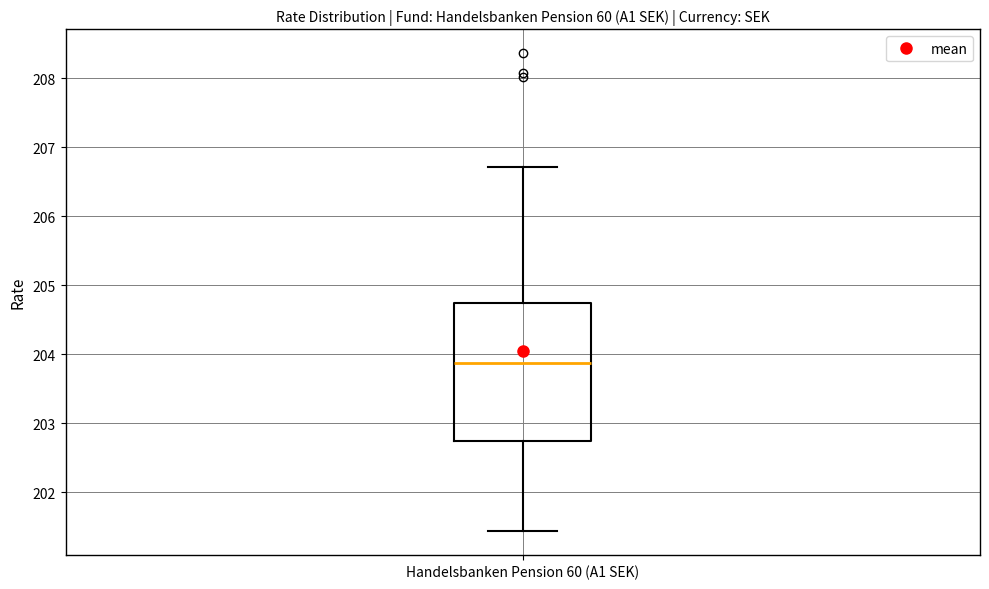

Transcribe this box plot: give where the median line is, the range the box spans, and where the two whiskers end, as read against the y-axis. The values are not printed on the chart, so give them approximately, as read against the axis.

median 203.9, box 202.7 to 204.7, whiskers 201.4 to 206.7